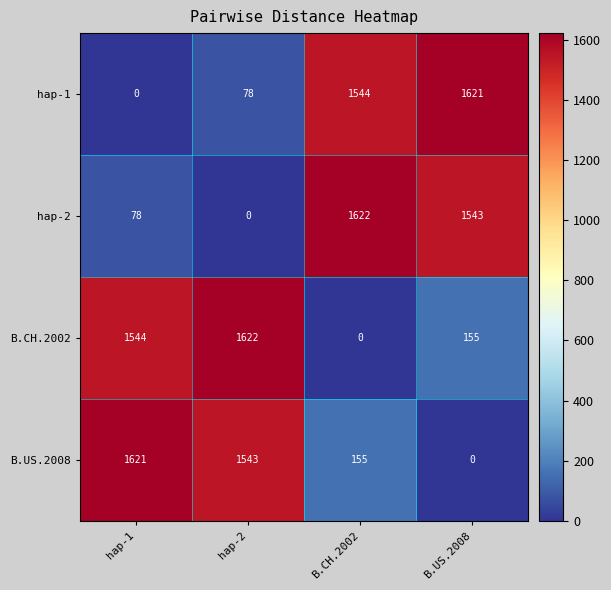

What is the highest value of the B.CH.2002 series?

1622